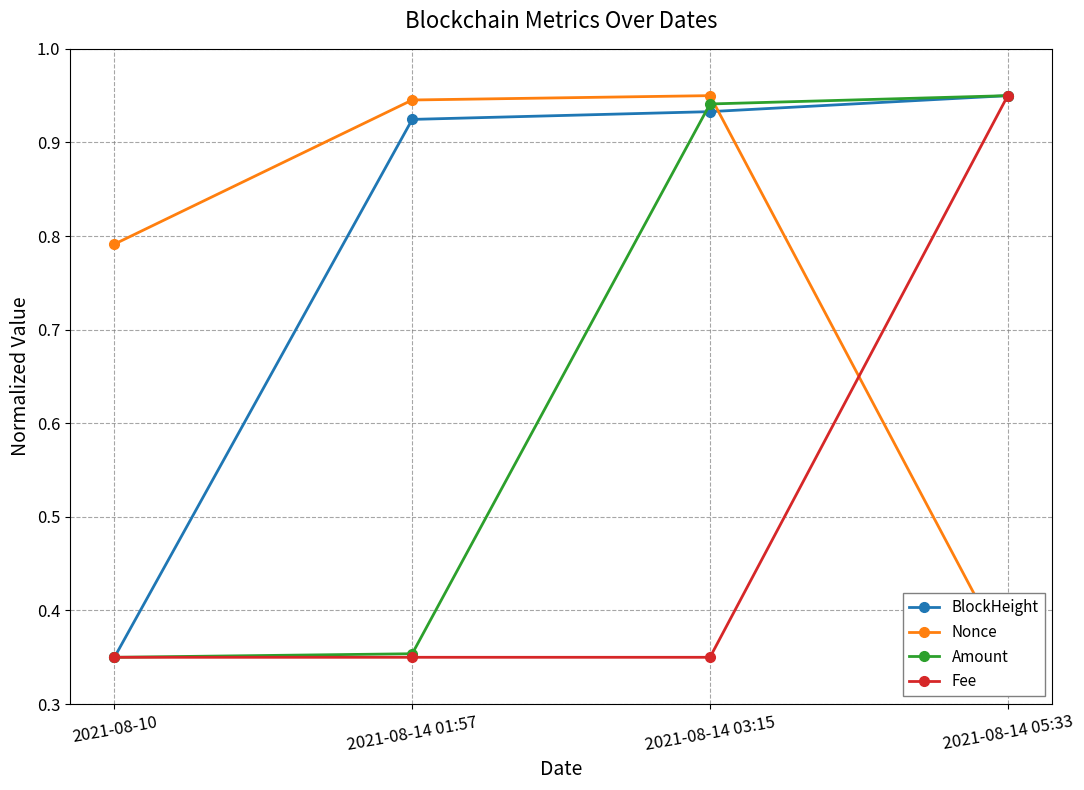

True or false: Amount has a value of 0.3 at 2021-08-10.

True